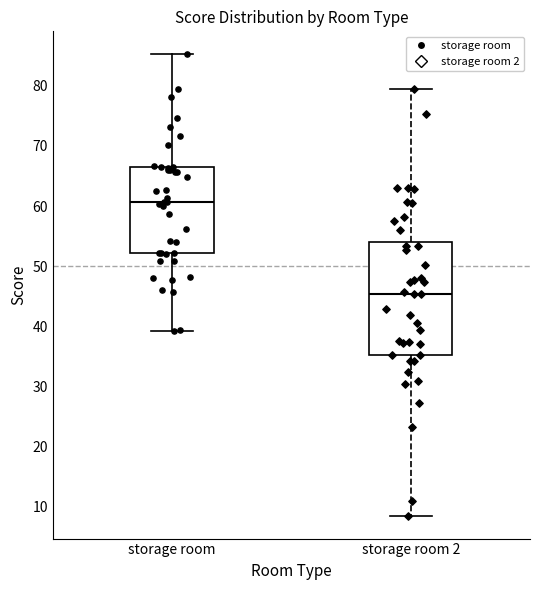

Reading left to right, transcribe this box plot: for each box, give where its median line is, the range the box spans, and where its two whiskers end, as read against the y-axis. The values are not printed on the chart, so give them approximately, as read against the axis.

storage room: median 61, box 52 to 66, whiskers 39 to 85
storage room 2: median 45, box 35 to 54, whiskers 9 to 79